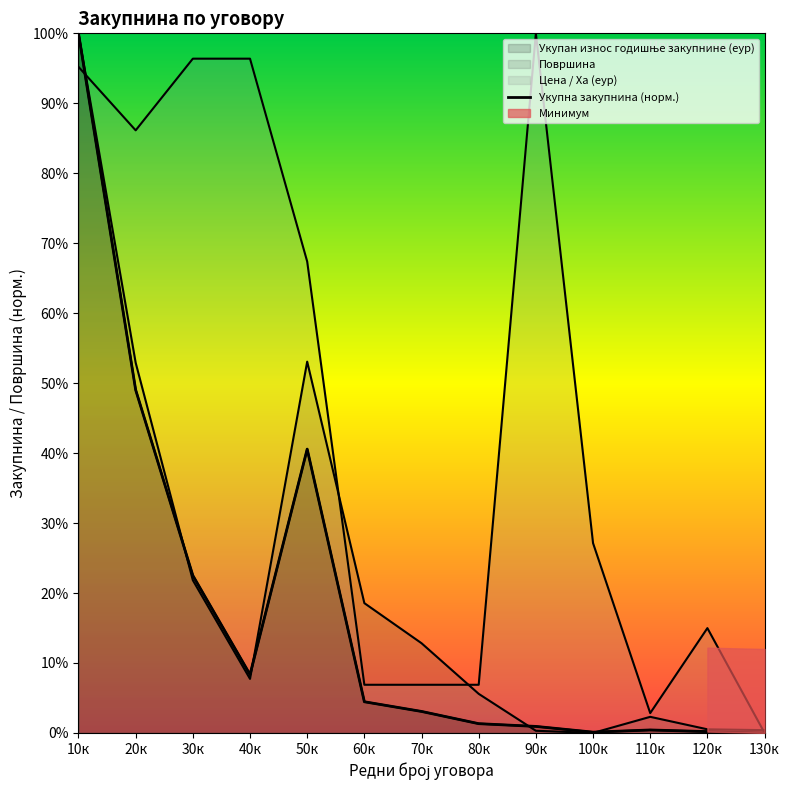

Where is the first local maximum?

50к